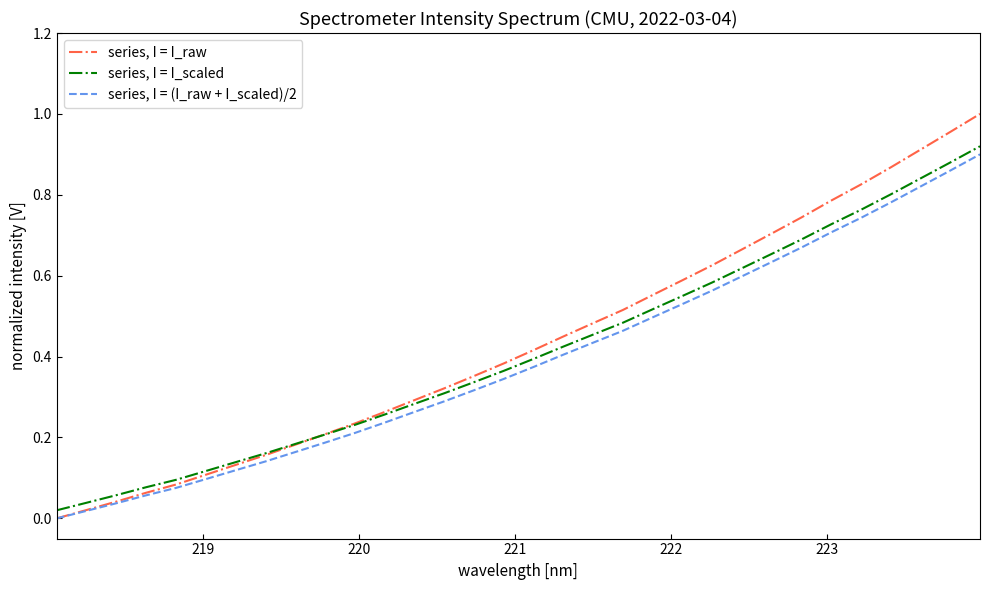

True or false: series, I = I_scaled and series, I = (I_raw + I_scaled)/2 intersect in this chart.

False